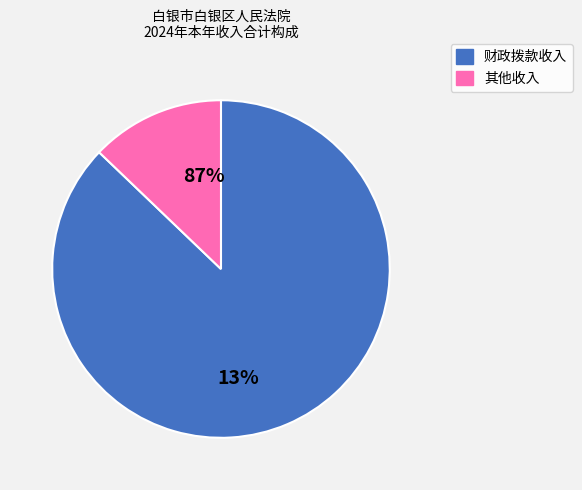

What is the smallest slice in the pie chart?

其他收入